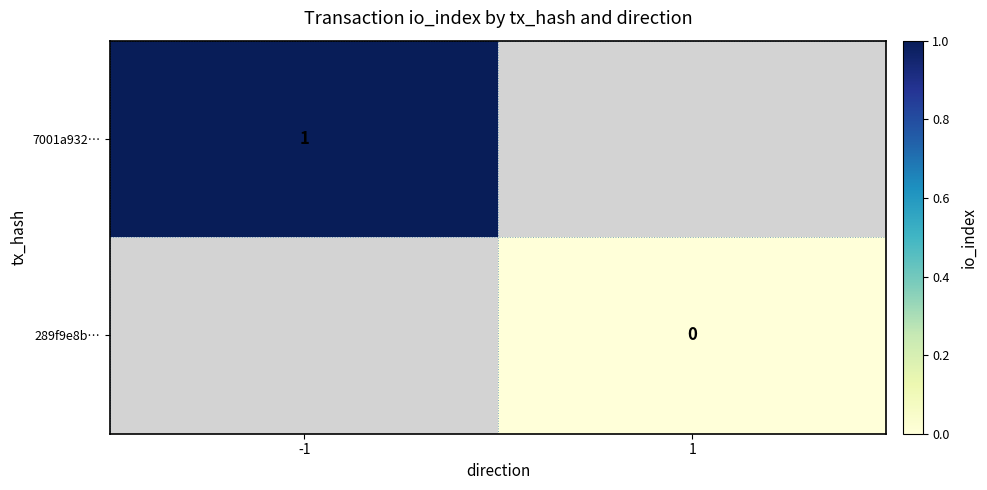

Count the number of data series in this chart.

2